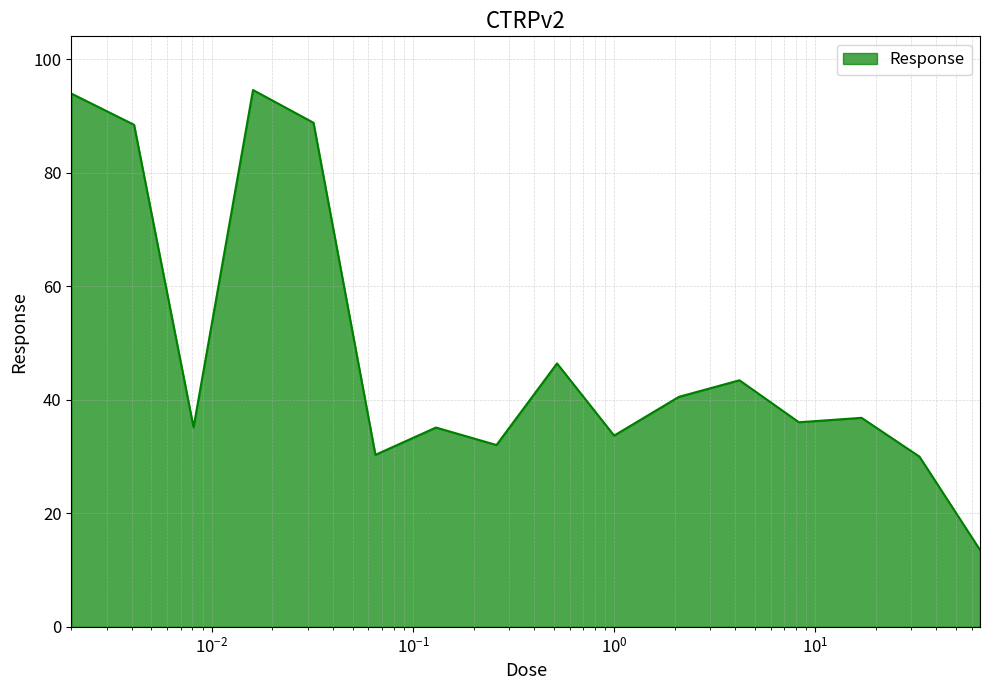

What is the greatest value displayed?

94.6